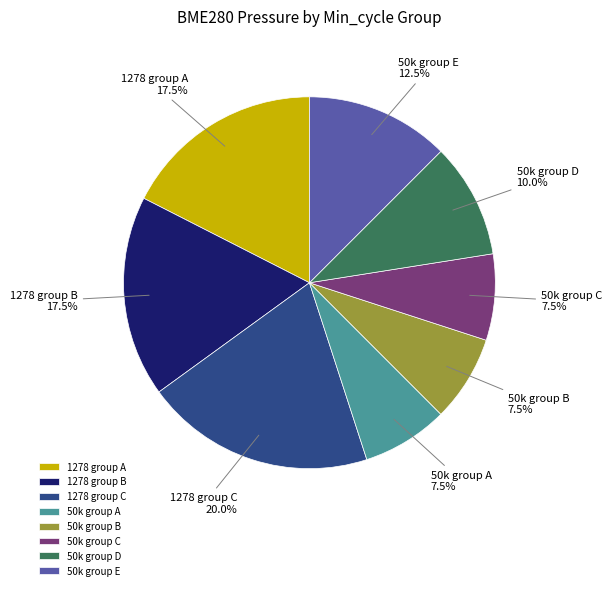

Is there any slice that represents more than half of the pie?

No